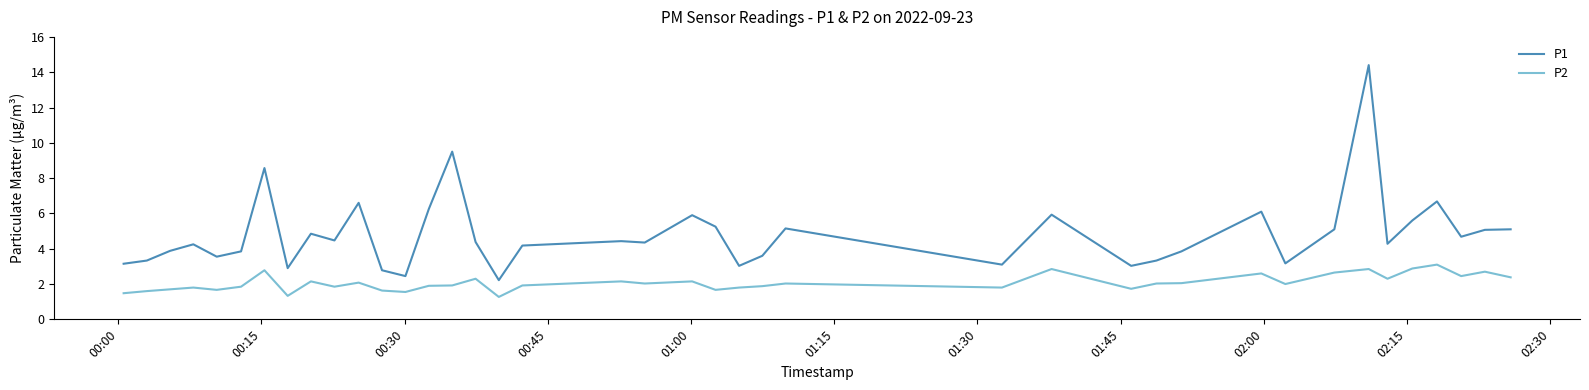

What are all the series names shown in the legend?

P1, P2